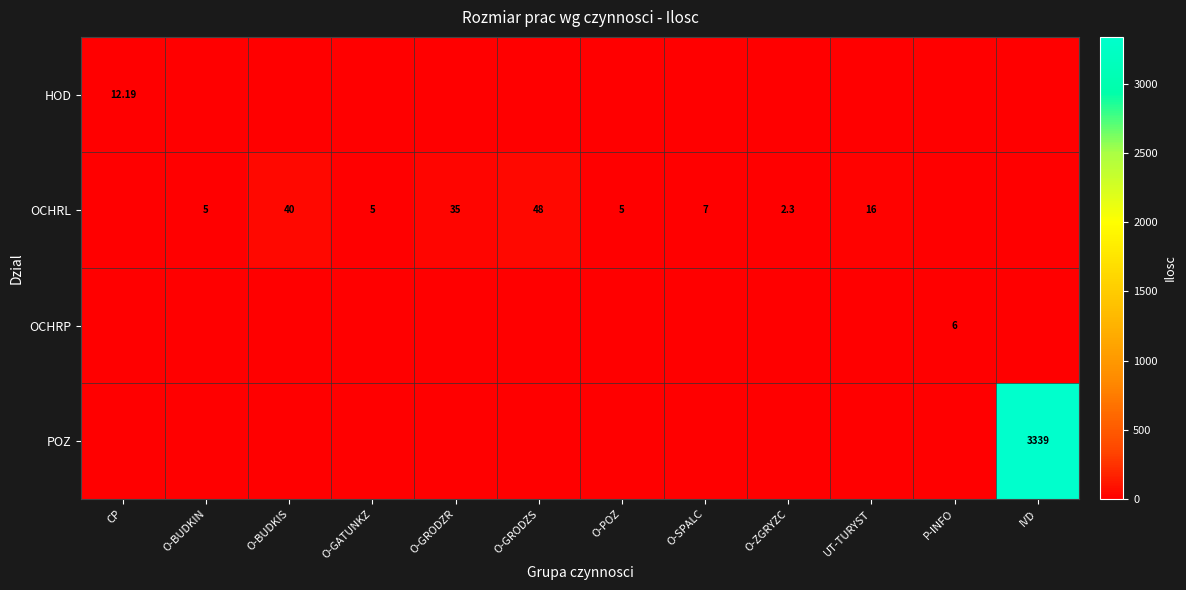

What is the sum of all OCHRL values?

163.3